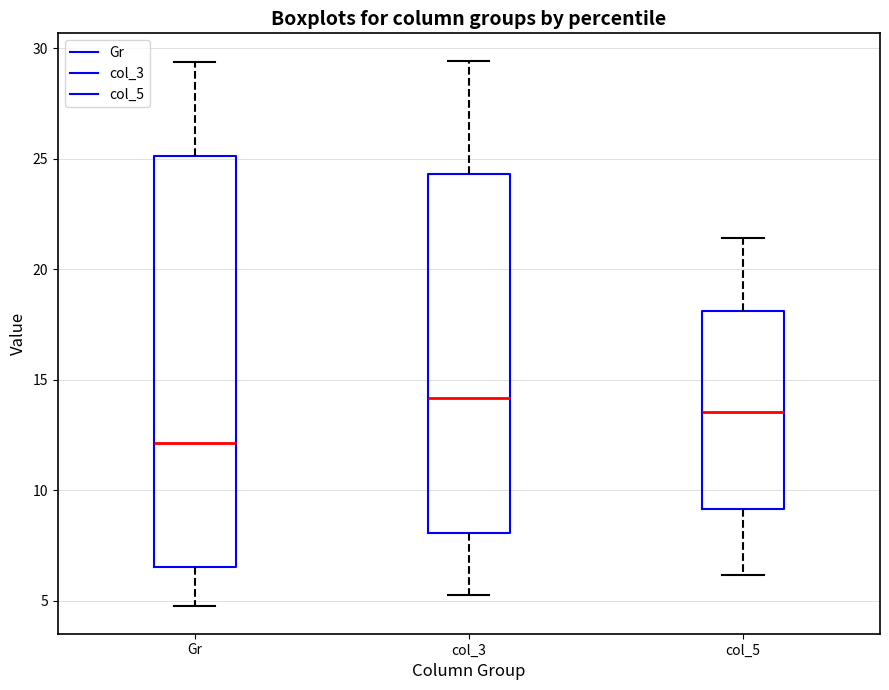

Where does the median line of the box for col_5 sit on the y-axis? The values are not printed on the chart, so give them approximately, as read against the axis.

13.5